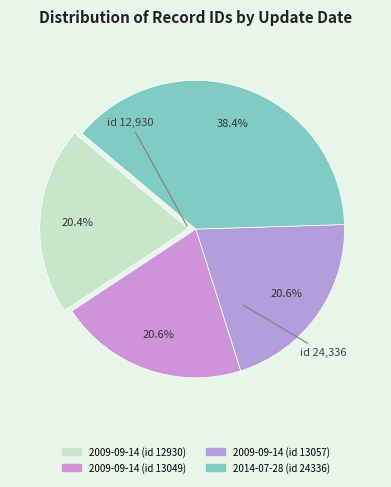

Rank the categories by value from highest to lowest.

2014-07-28 (id 24336), 2009-09-14 (id 13057), 2009-09-14 (id 13049), 2009-09-14 (id 12930)